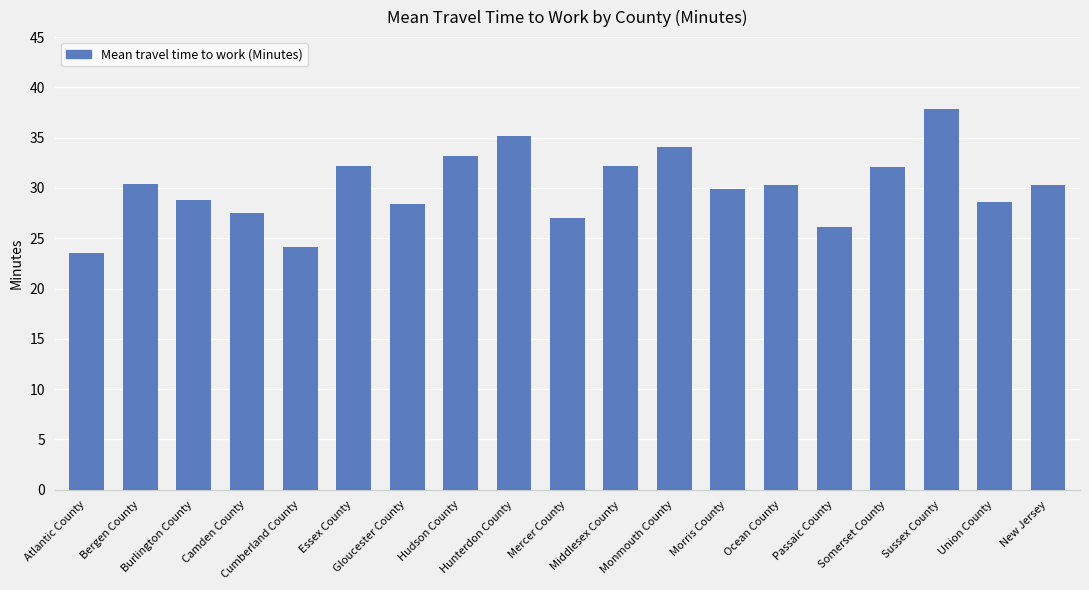

What is the value of the 17th bar from the left?

37.9